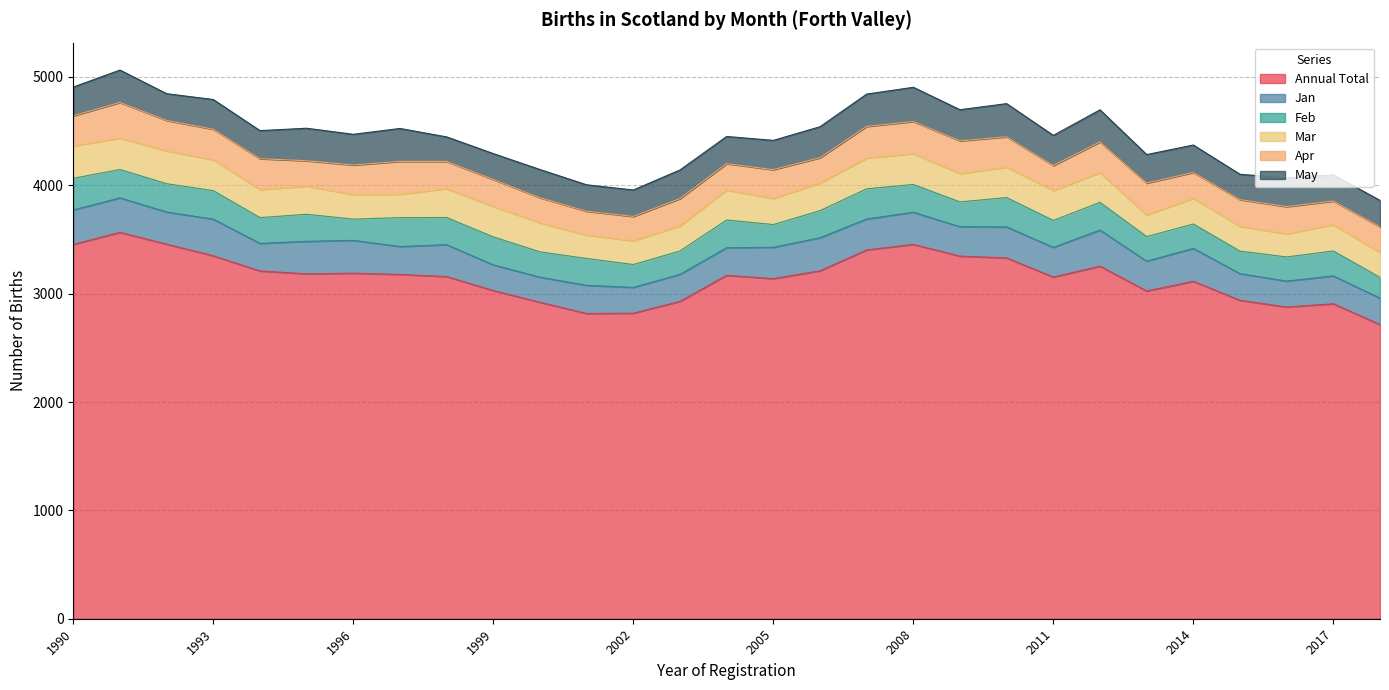

Where is the first local maximum for Mar?

1992